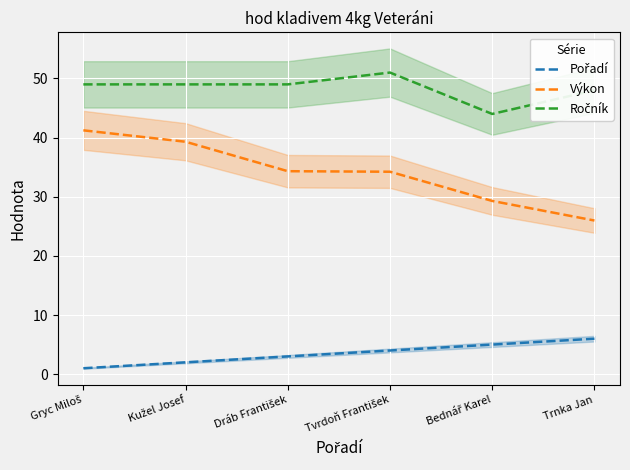

What is the spread (max minus min) of values at Tvrdoň František?

47.0